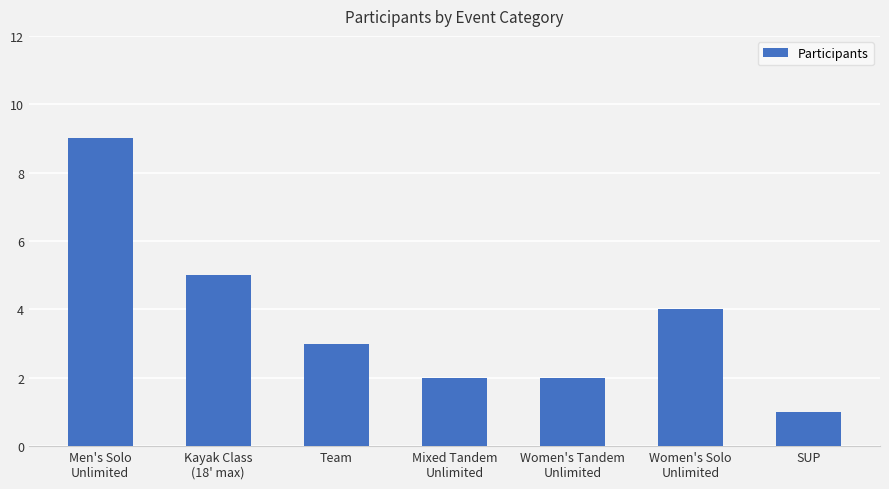

What is the change in value from Kayak Class
(18' max) to Team?

-2